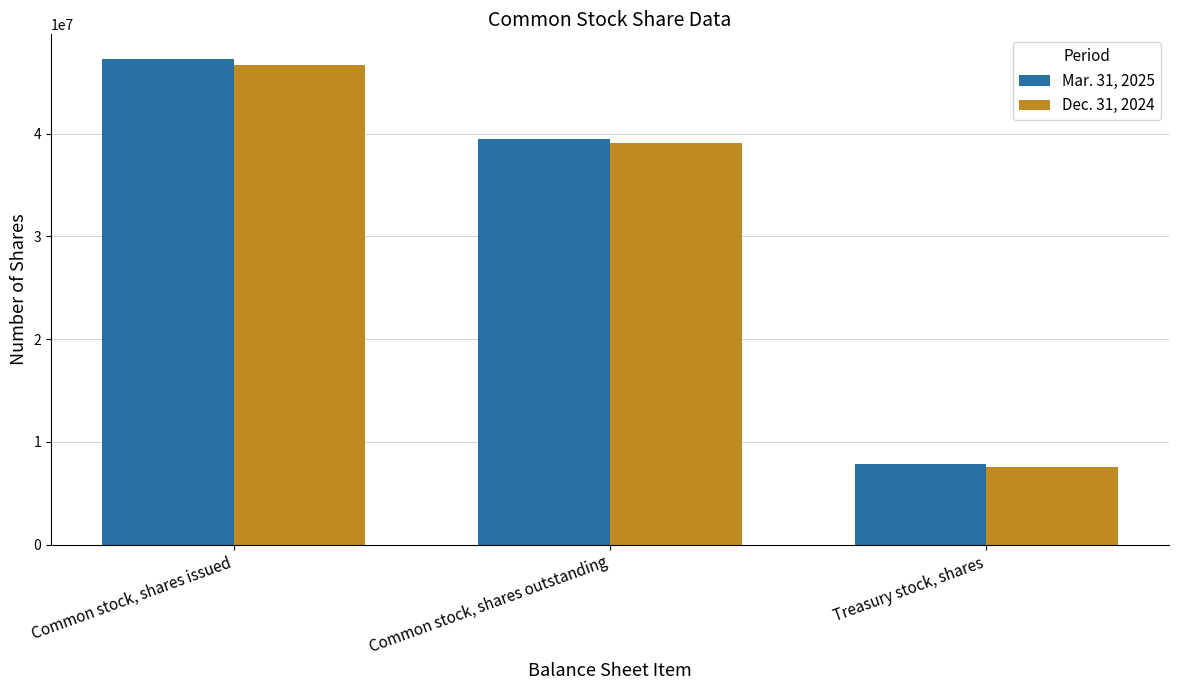

The value of Dec. 31, 2024 at Treasury stock, shares is 7577759. True or false?

True